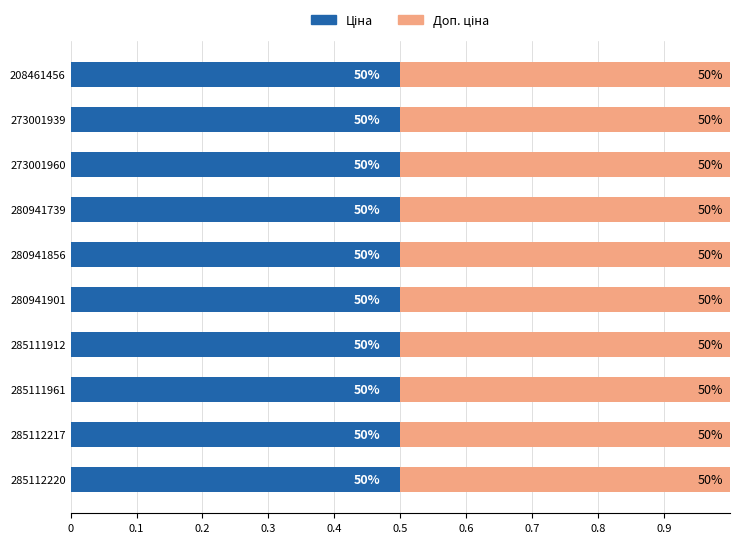

Between 285112217 and 273001939, which series saw the biggest shift?

Ціна